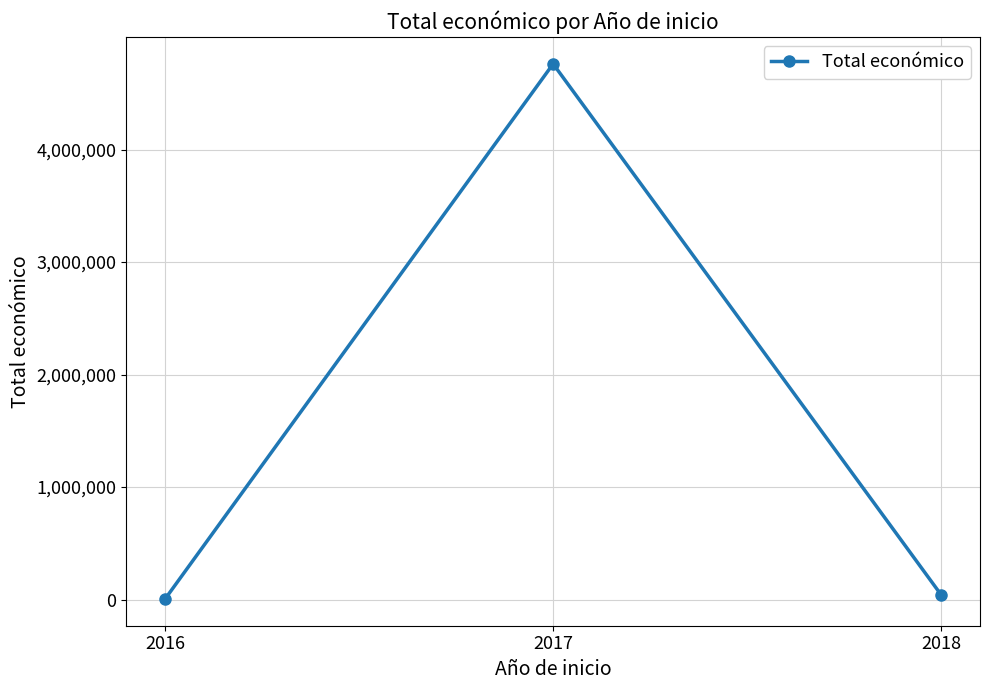

What is the sum of the values at 2017 and 2018?

4803376